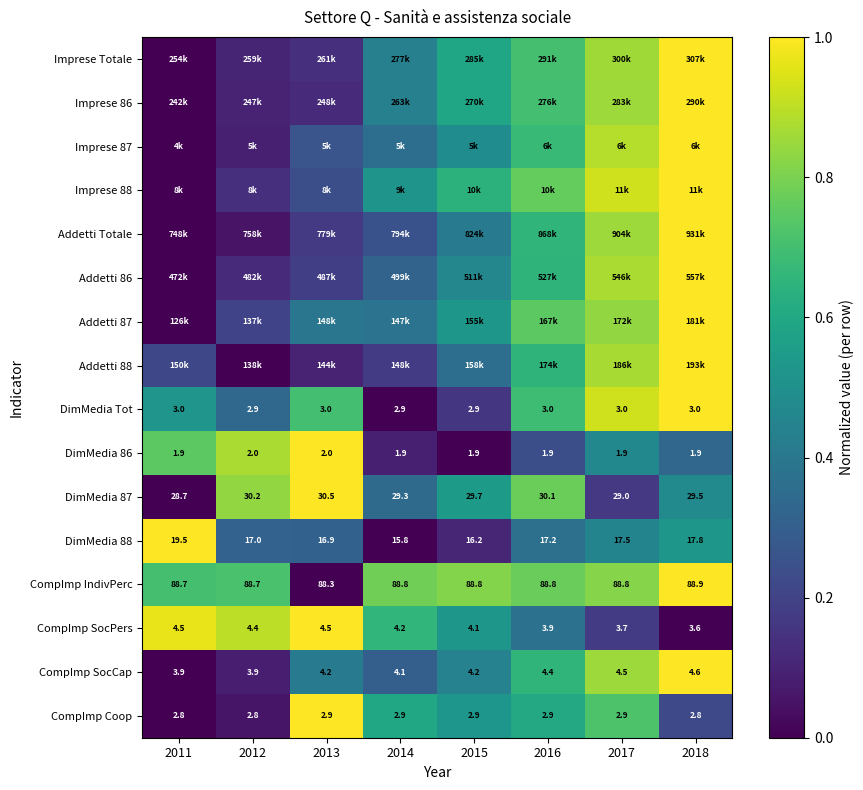

Rank the categories by CompImp SocPers value from lowest to highest.

2018, 2017, 2016, 2015, 2014, 2012, 2011, 2013